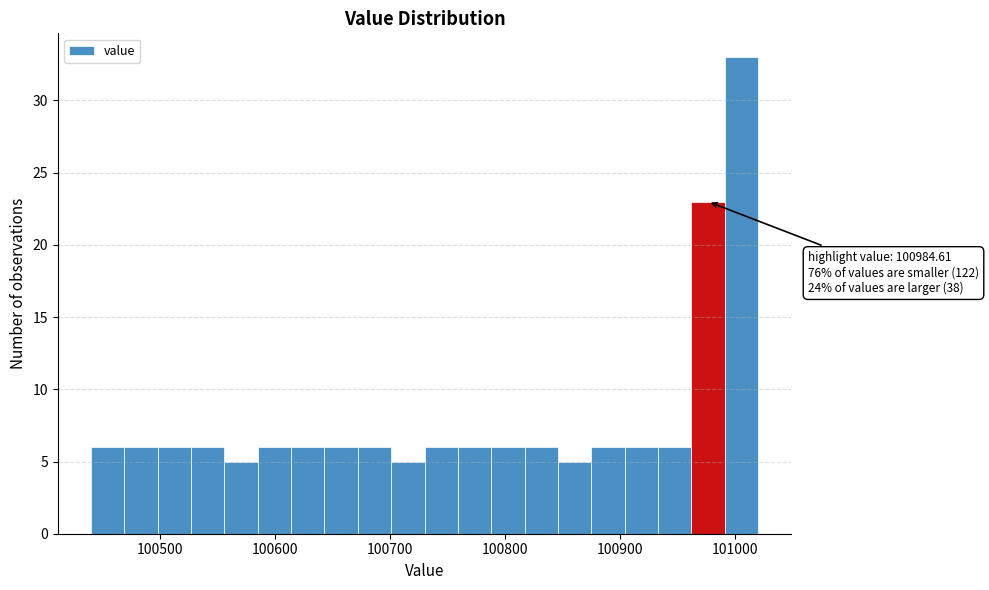

Read against the x-axis, roughly where is the centre of the tallest bar?

101010